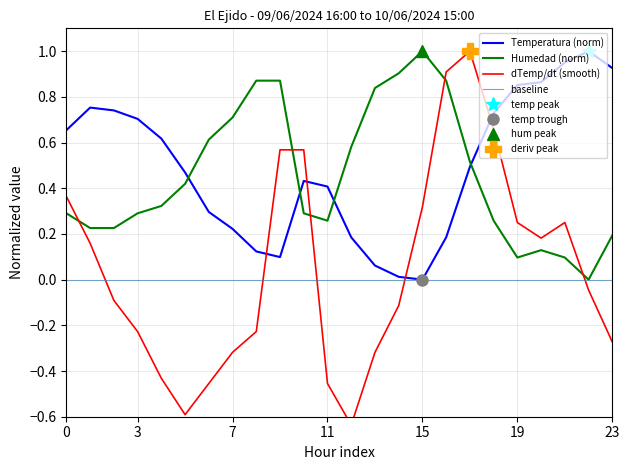

What is the spread (max minus min) of values at 10/06 06:00?

0.9